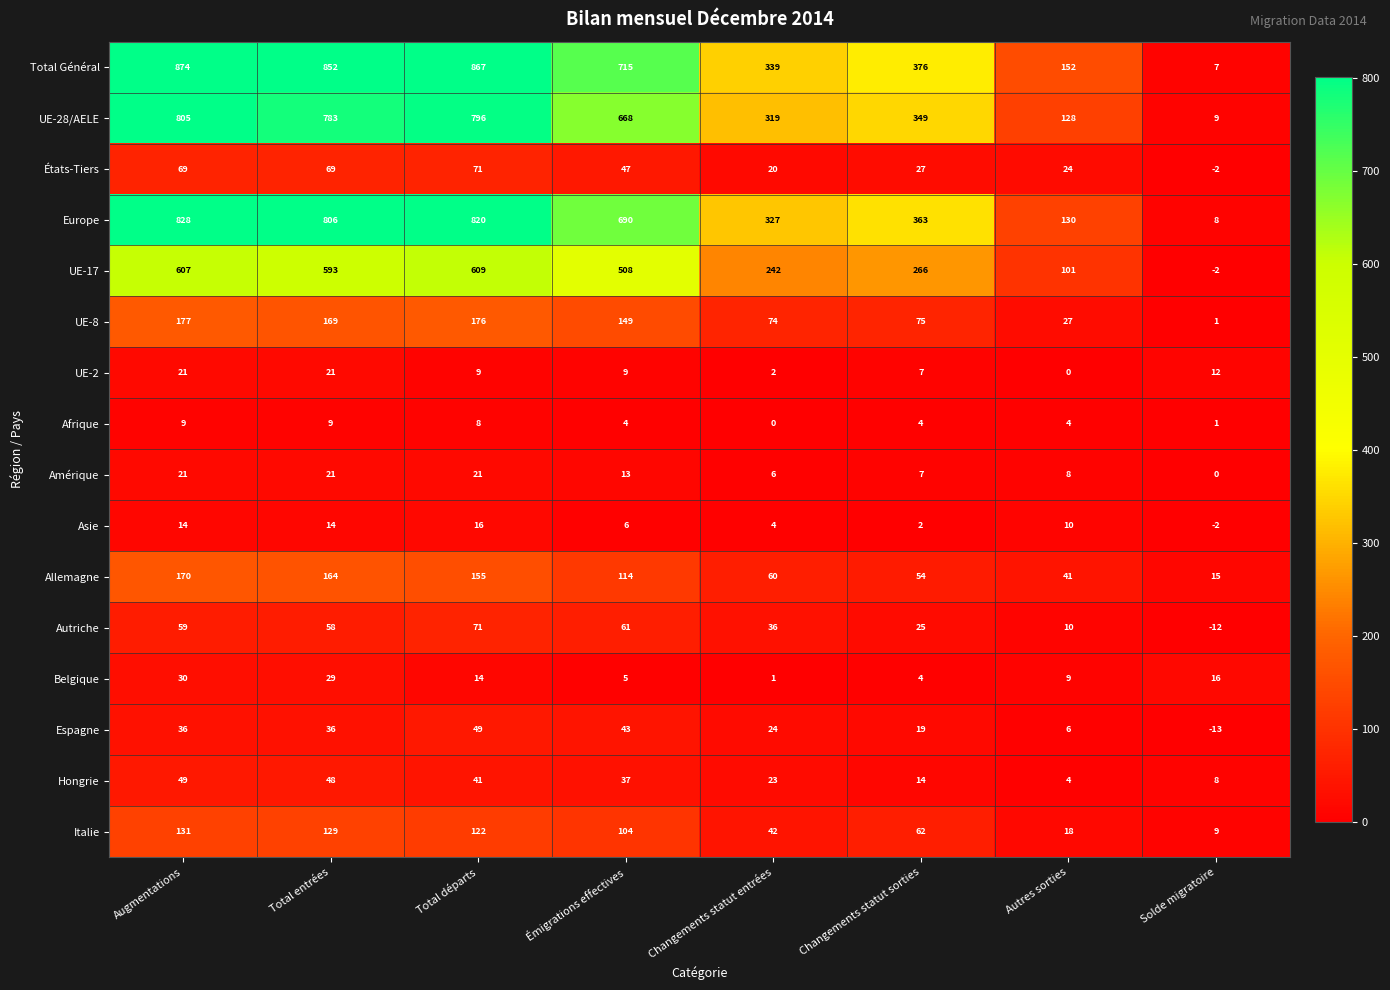

Is it true that UE-2 equals 7 at Autres sorties?

False